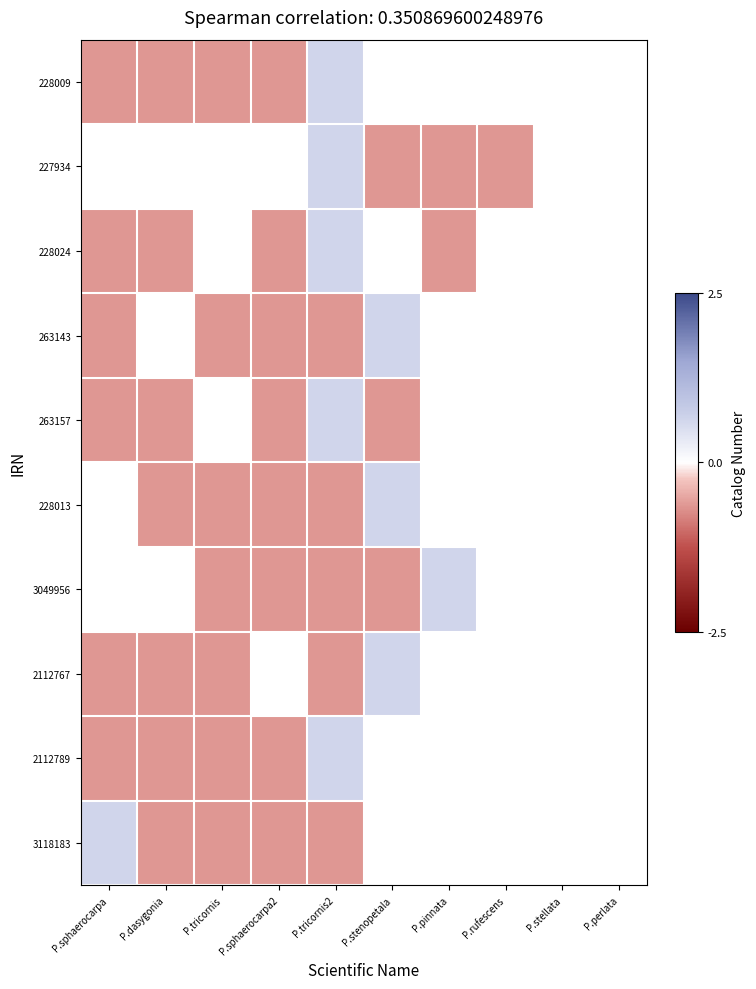

What is the maximum value shown in the chart?

0.6